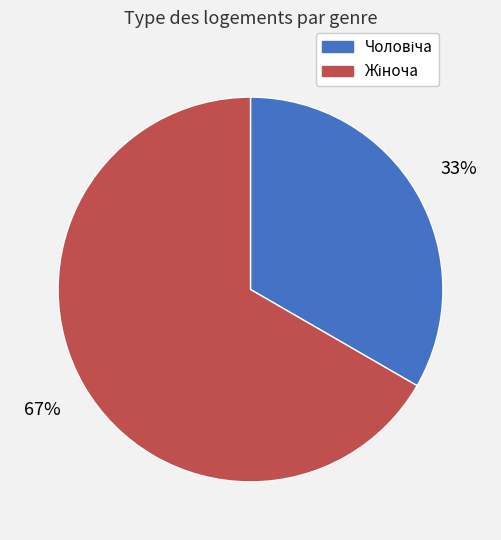

To the nearest percent, what is the average slice percentage?

50%